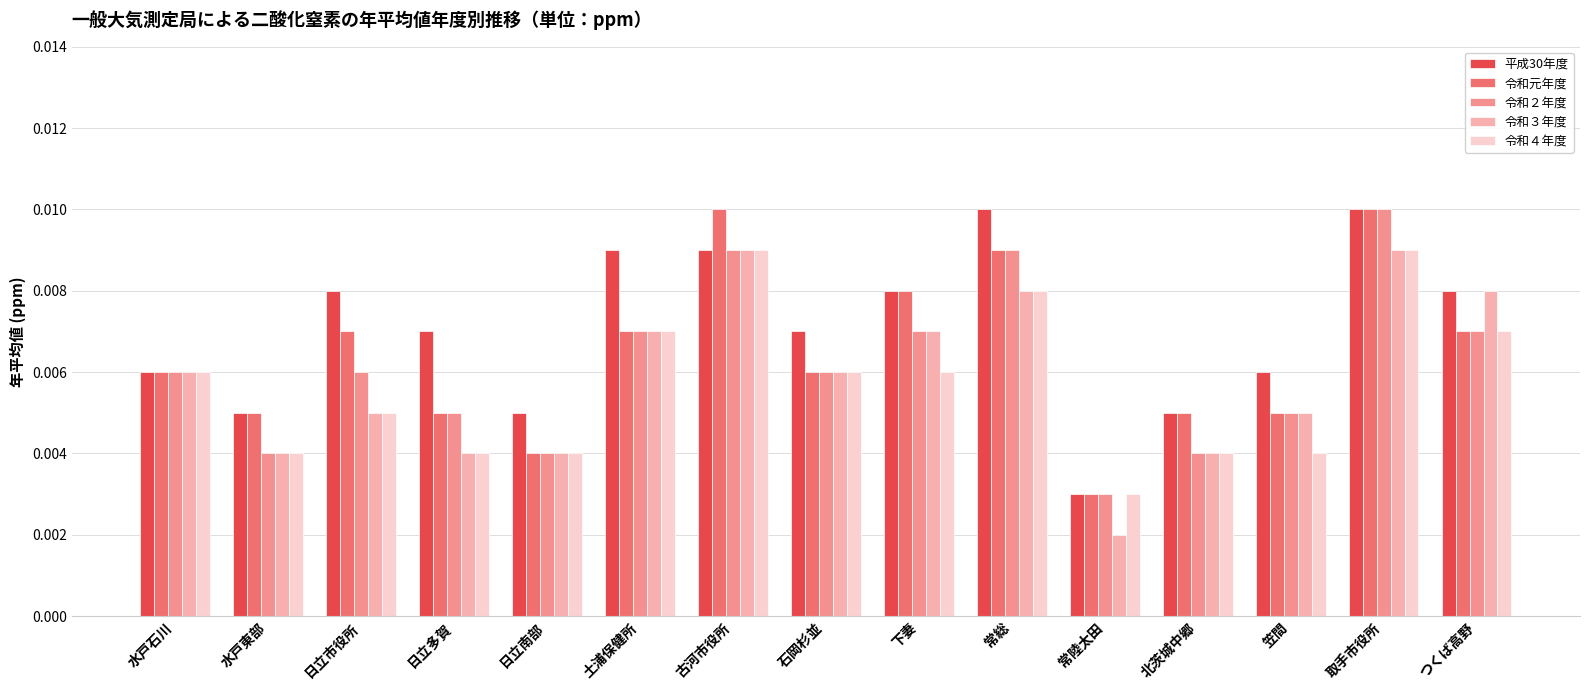

Between 日立南部 and 下妻, which series saw the biggest shift?

令和元年度